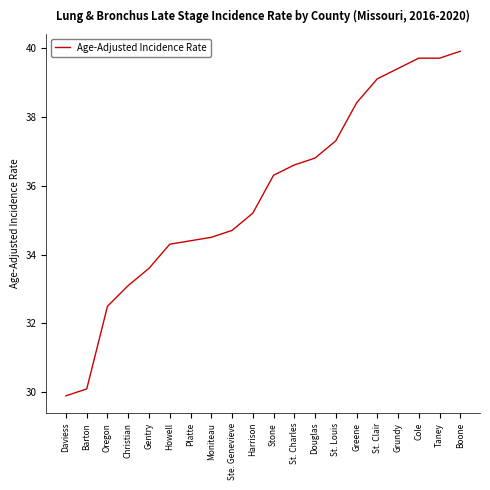

What position from the left is St. Louis?

14